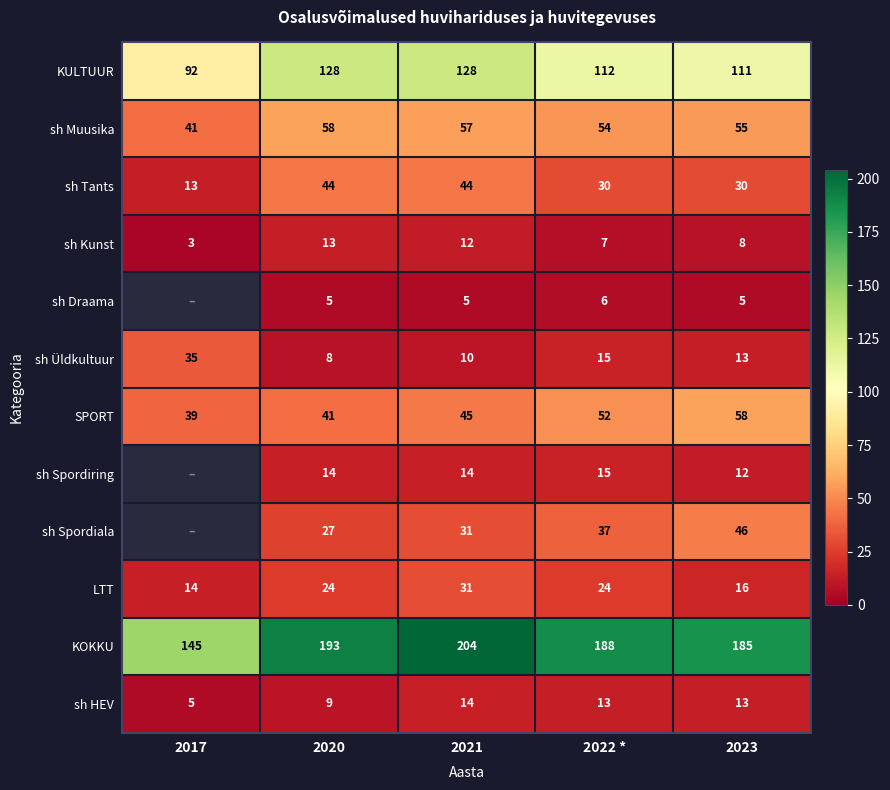

At which label does sh Üldkultuur first exceed 13?

2017